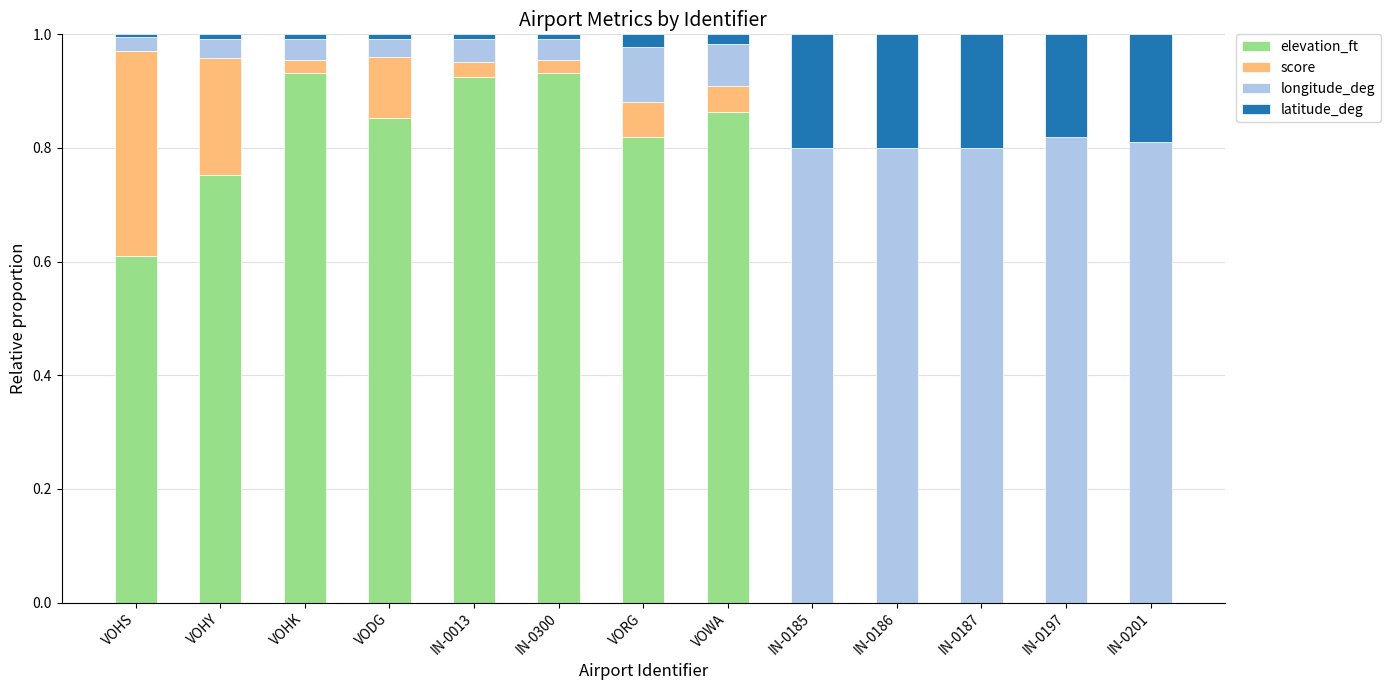

The value of elevation_ft at IN-0187 is 0.0. True or false?

True